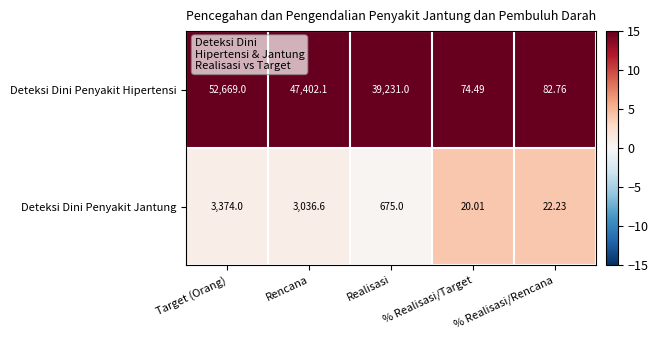

Which category has the lowest value across all series?

% Realisasi/Target